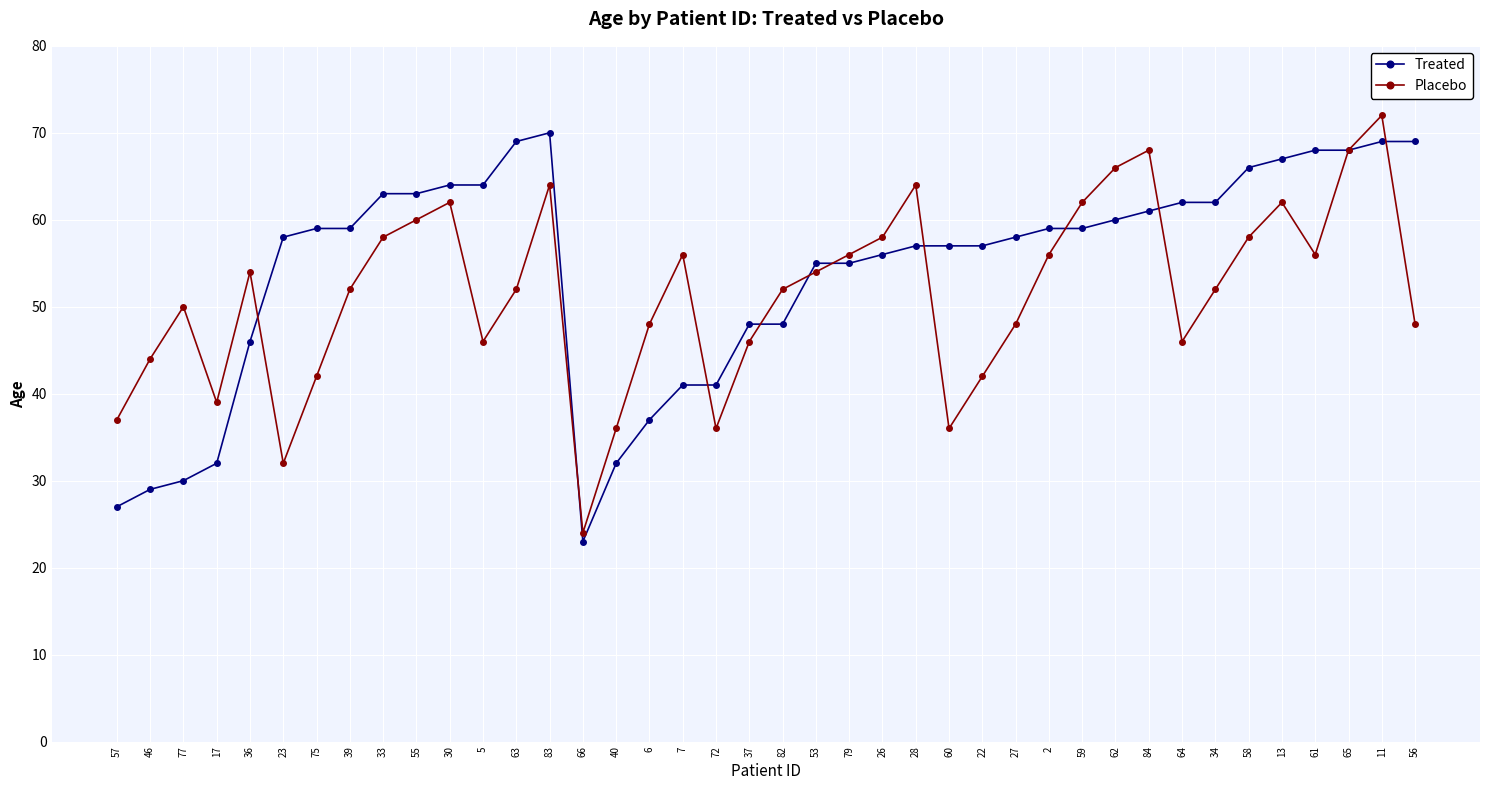

Where is the first local minimum for Placebo?

17